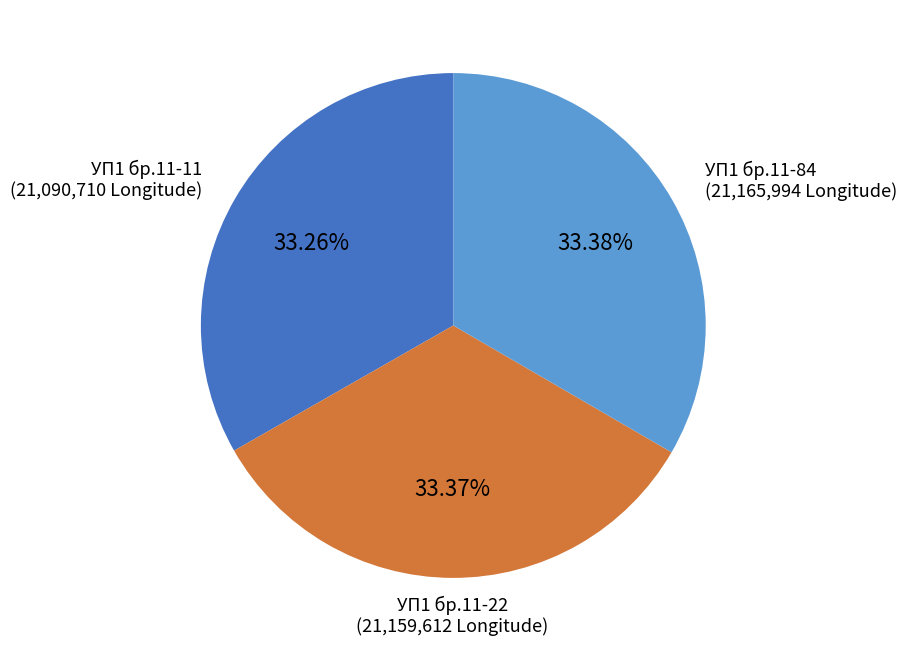

True or false: УП1 бр.11-11 accounts for 45% of the total.

False